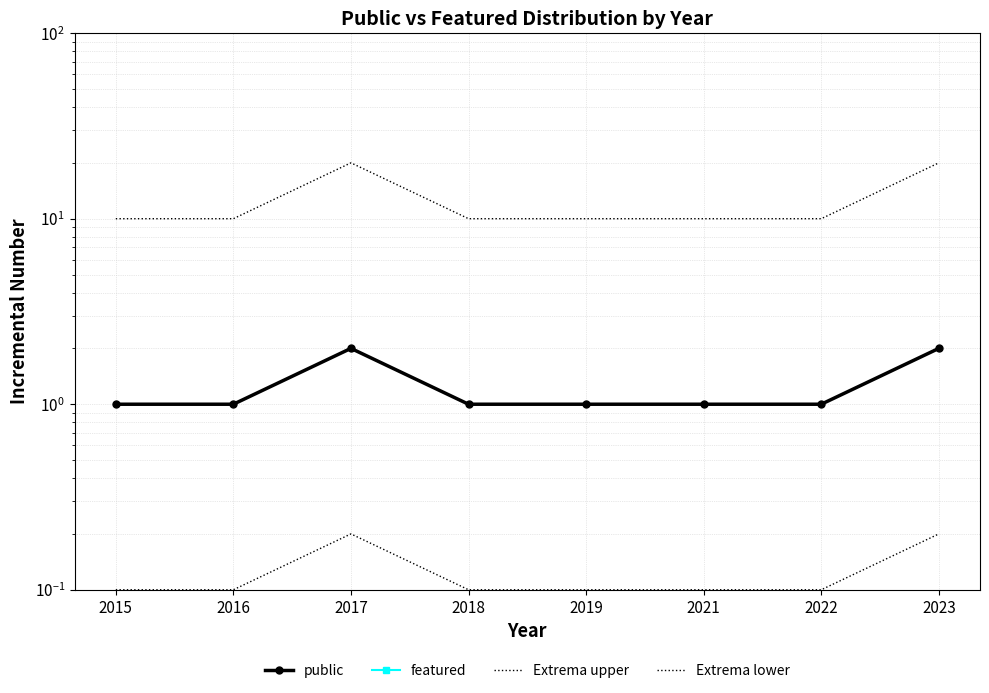

Rank the series at 2019 from lowest to highest value.

featured, Extrema lower, public, Extrema upper